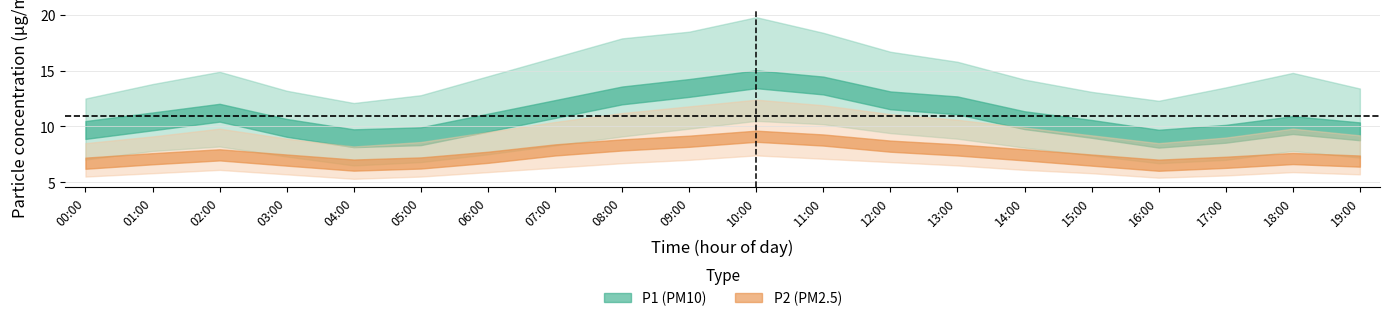

At which label is P2_upper closest to 10?

14:00